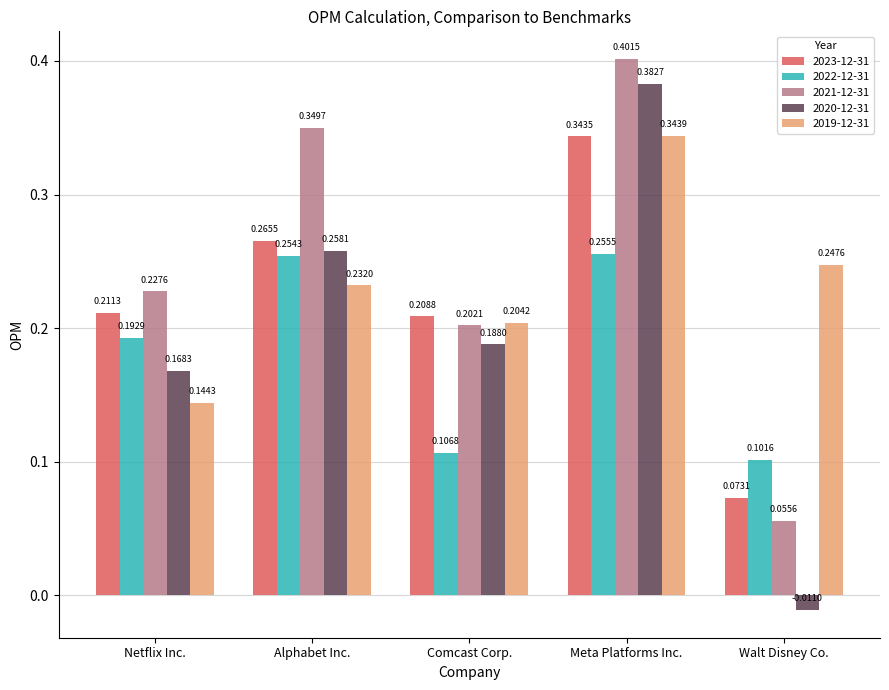

At which label does 2020-12-31 reach its peak?

Meta Platforms Inc.